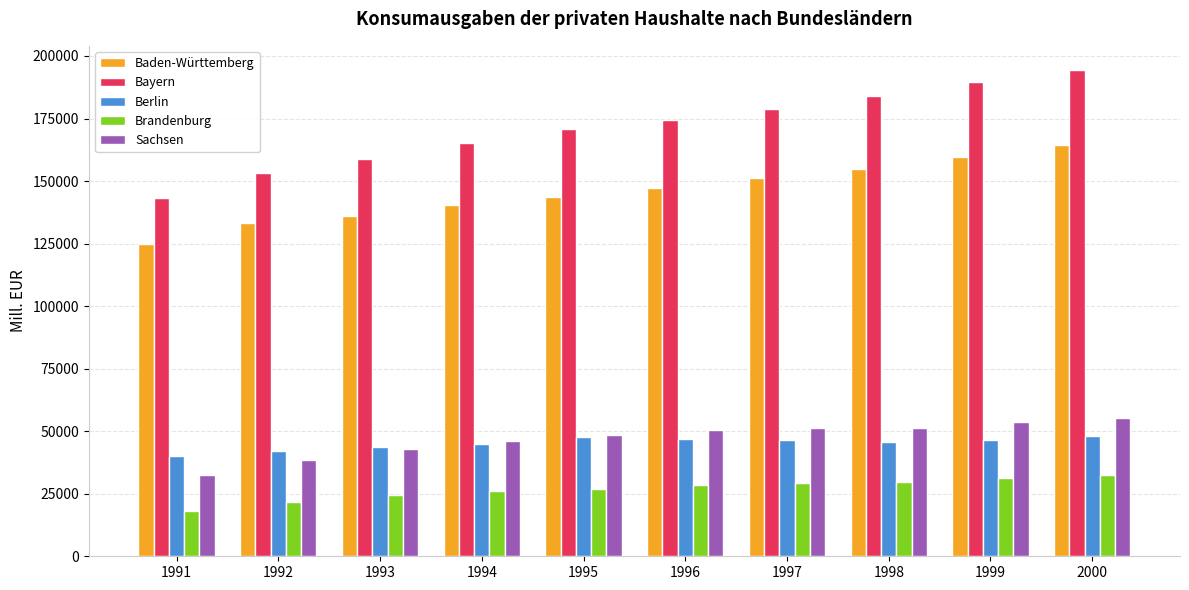

What is the average value of the Baden-Württemberg series?

145597.9